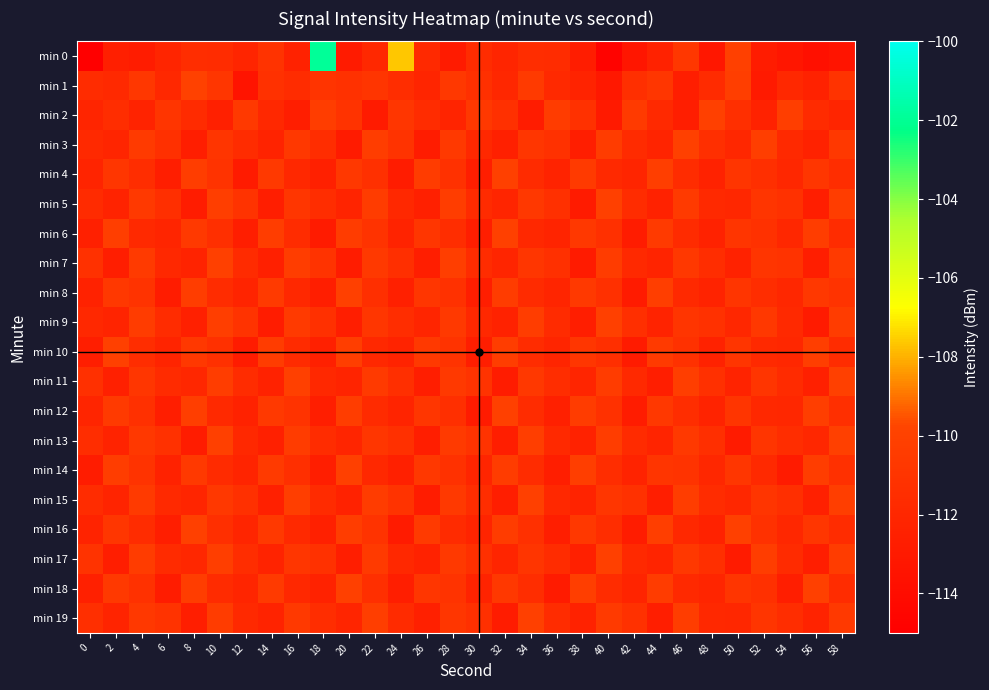

What is the greatest value displayed?

-101.9